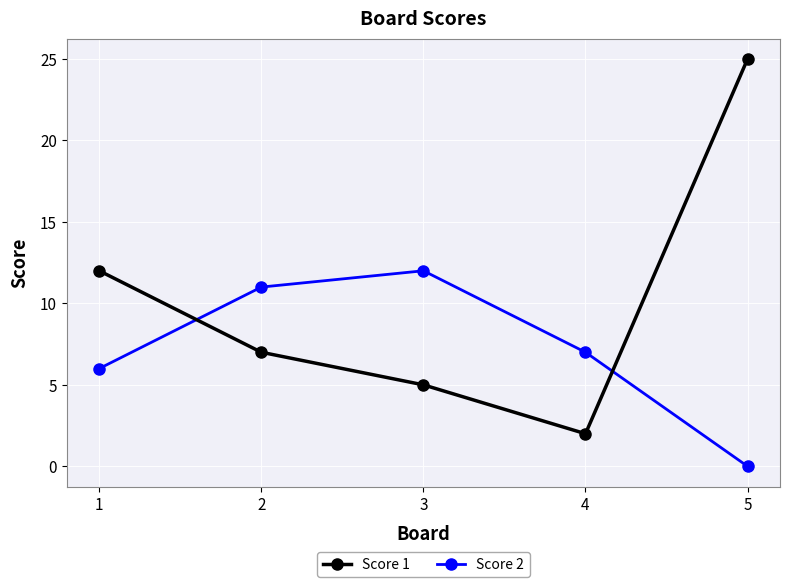

At how many categories does at least one series exceed 10?

4